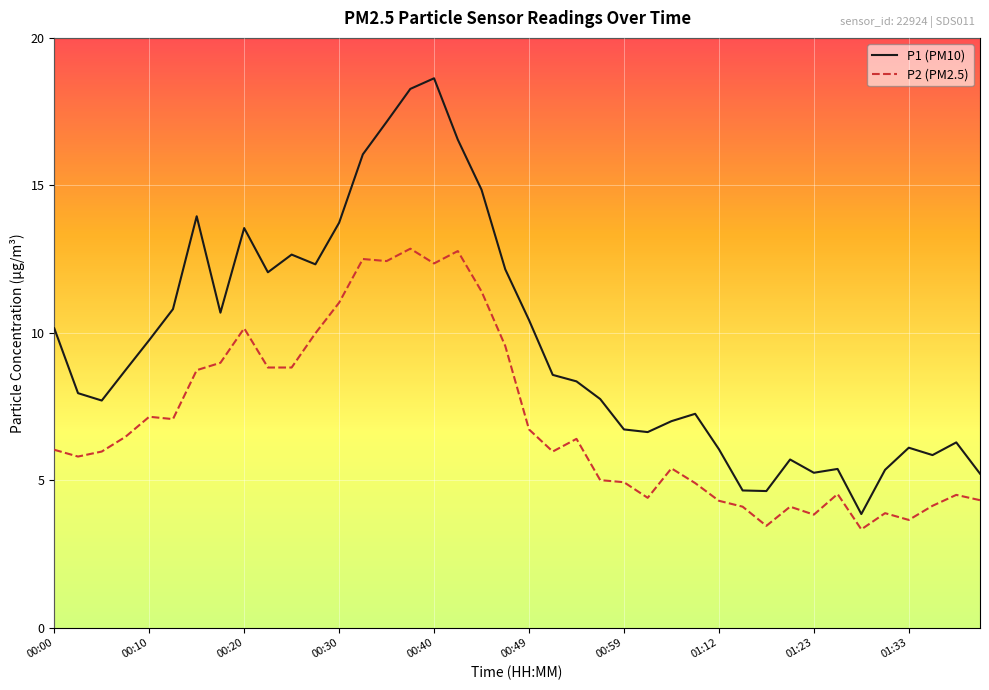

List the series in order of their peak value, highest first.

P1 (PM10), P2 (PM2.5)